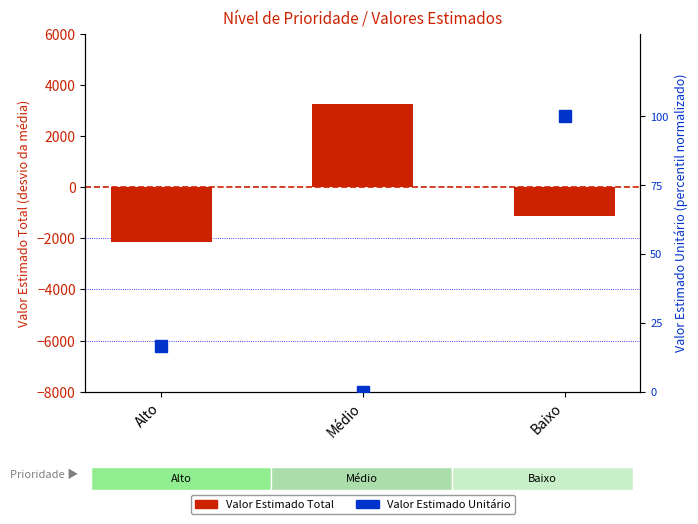

At which label does Valor Estimado Total reach its minimum?

Alto